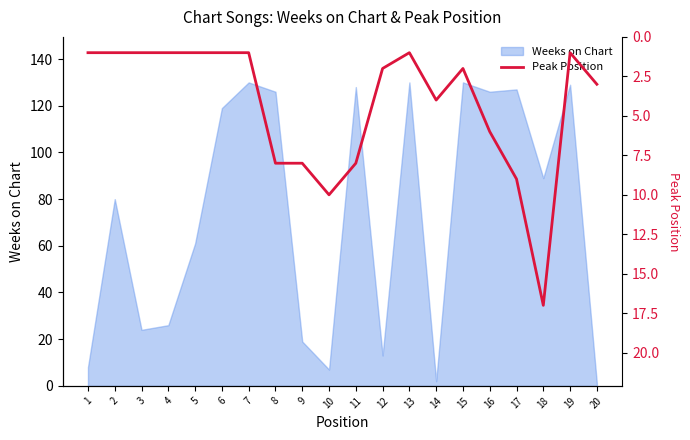

Does the chart display data point markers on the line(s)?

No